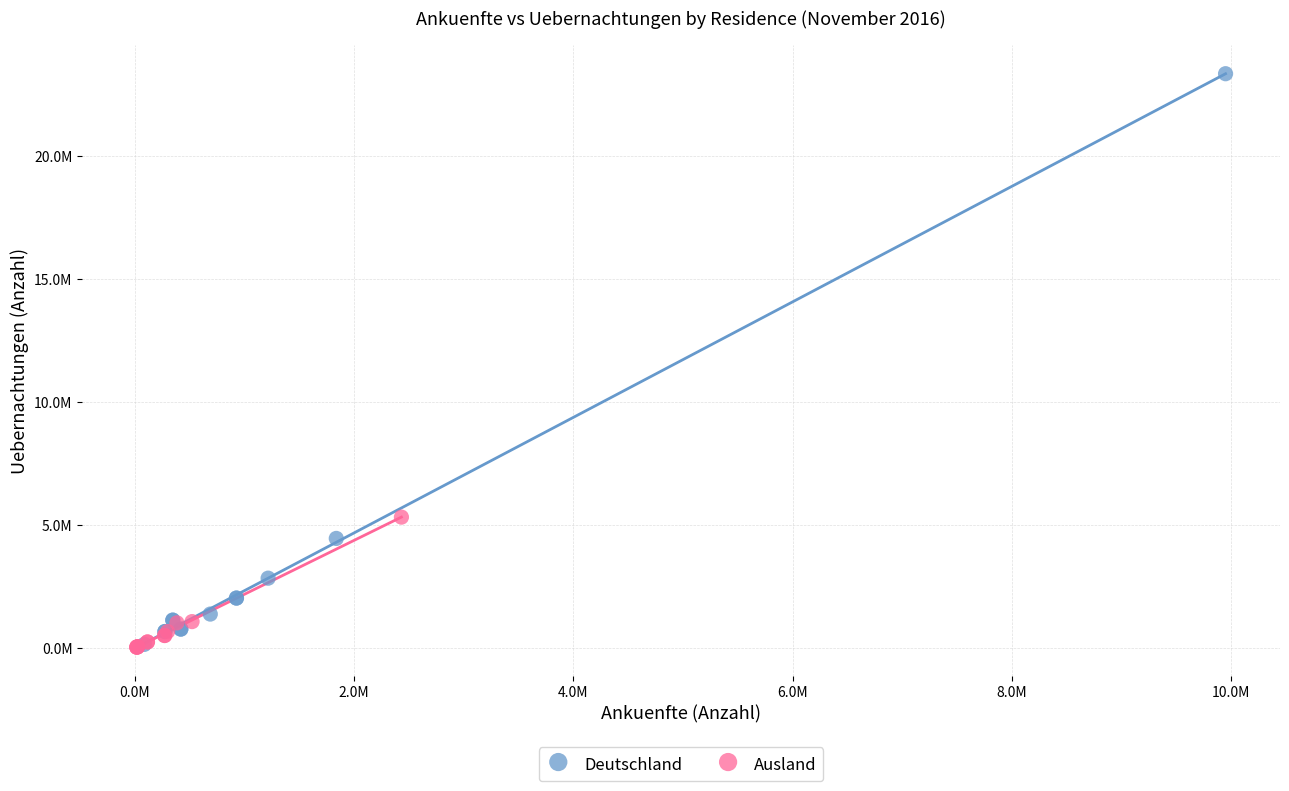

Which series has the largest Y range (max minus min)?

Deutschland